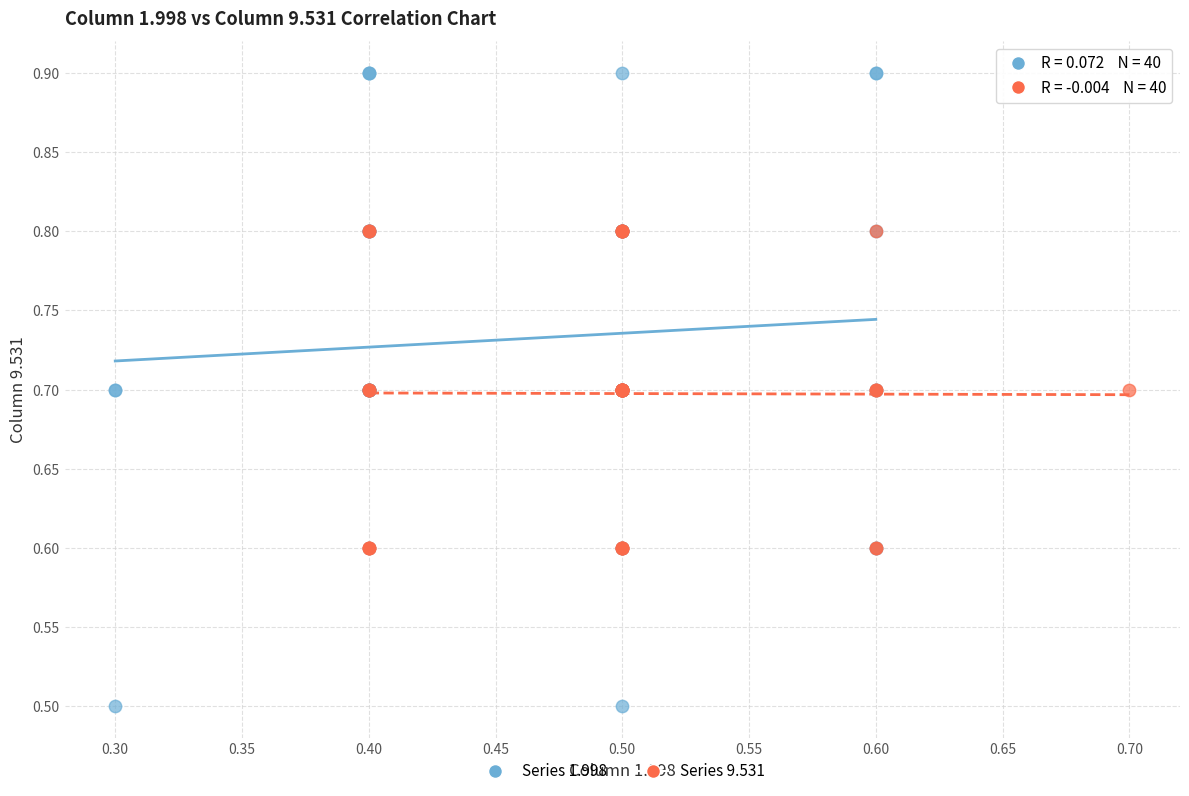

Which series has the largest Y range (max minus min)?

Series 1.998